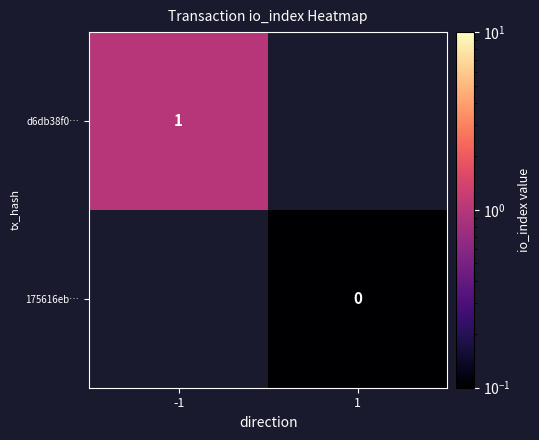

Is it true that d6db38f0… equals 1 at -1?

True